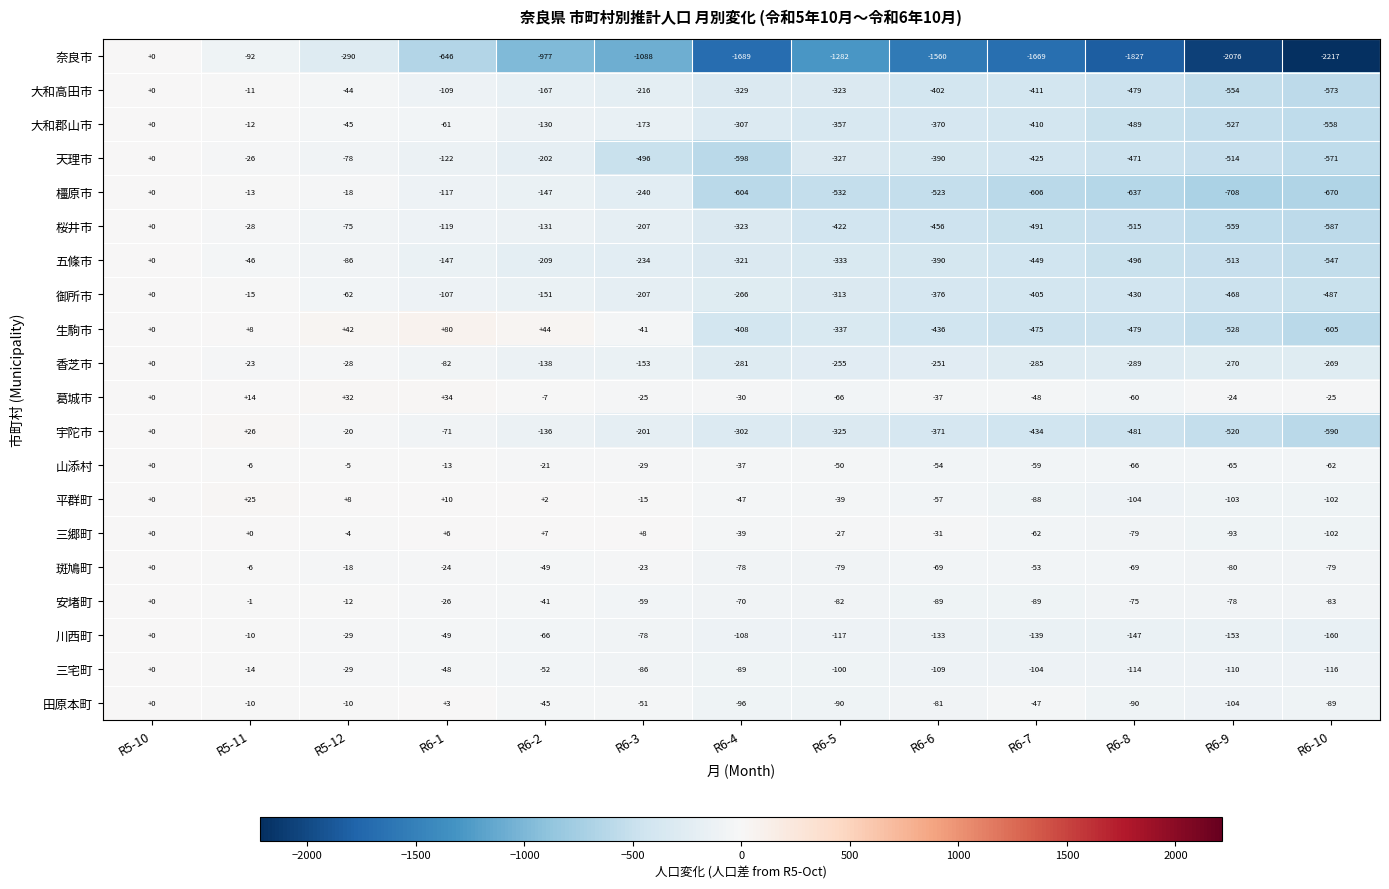

Read the 三郷町 value at R6-10, to the nearest 10.

-100